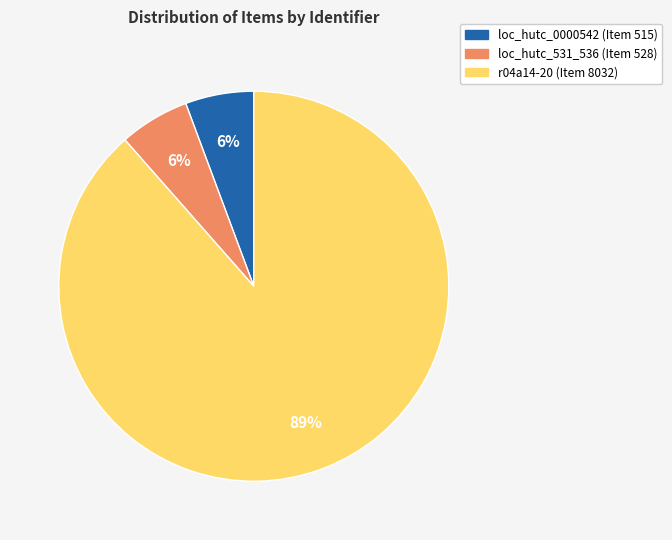

To the nearest percent, what is the combined percentage of loc_hutc_0000542 and r04a14-20?

94%